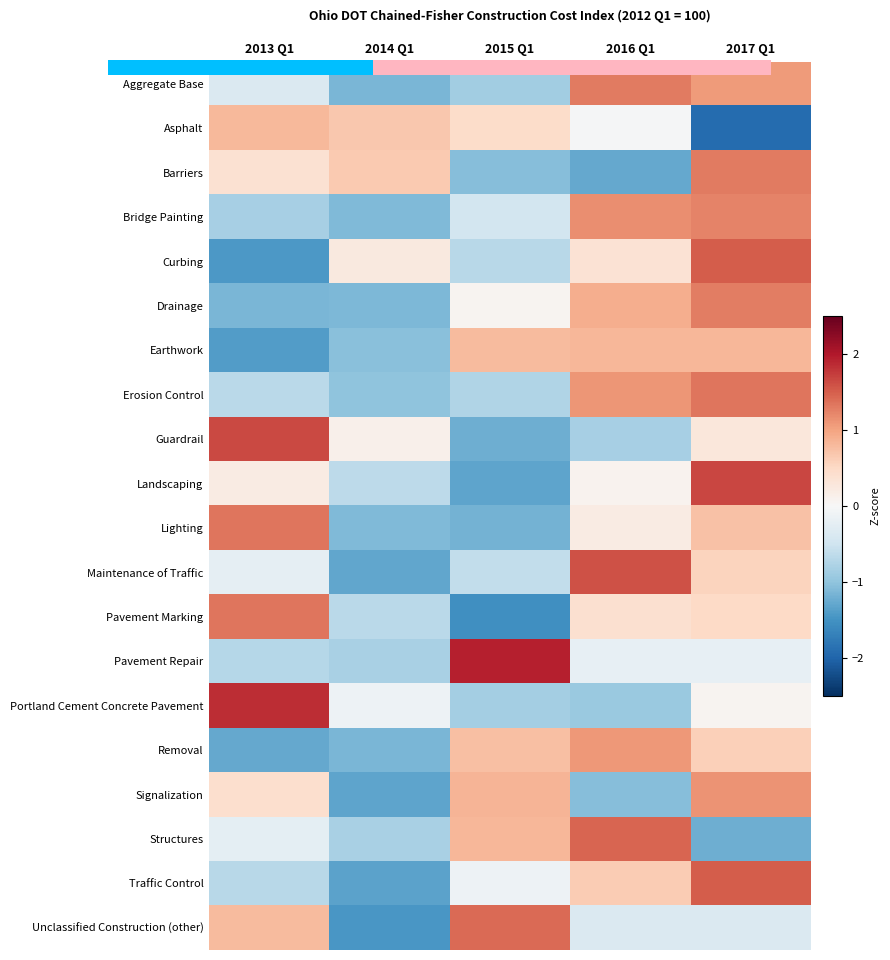

The value of Removal at 2013 Q1 is -0.8. True or false?

False